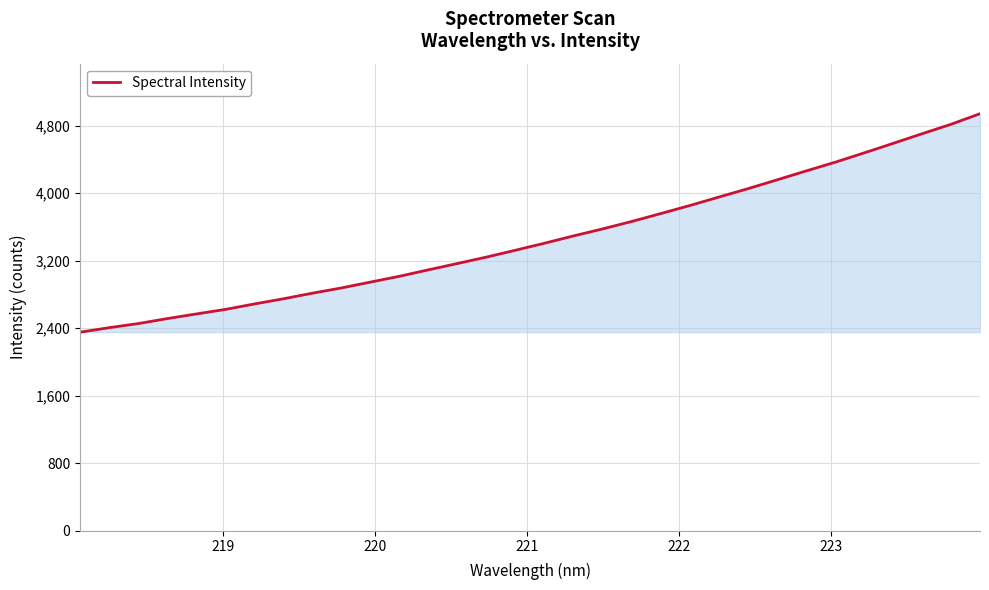

What is the difference between the maximum and minimum values?

2589.1